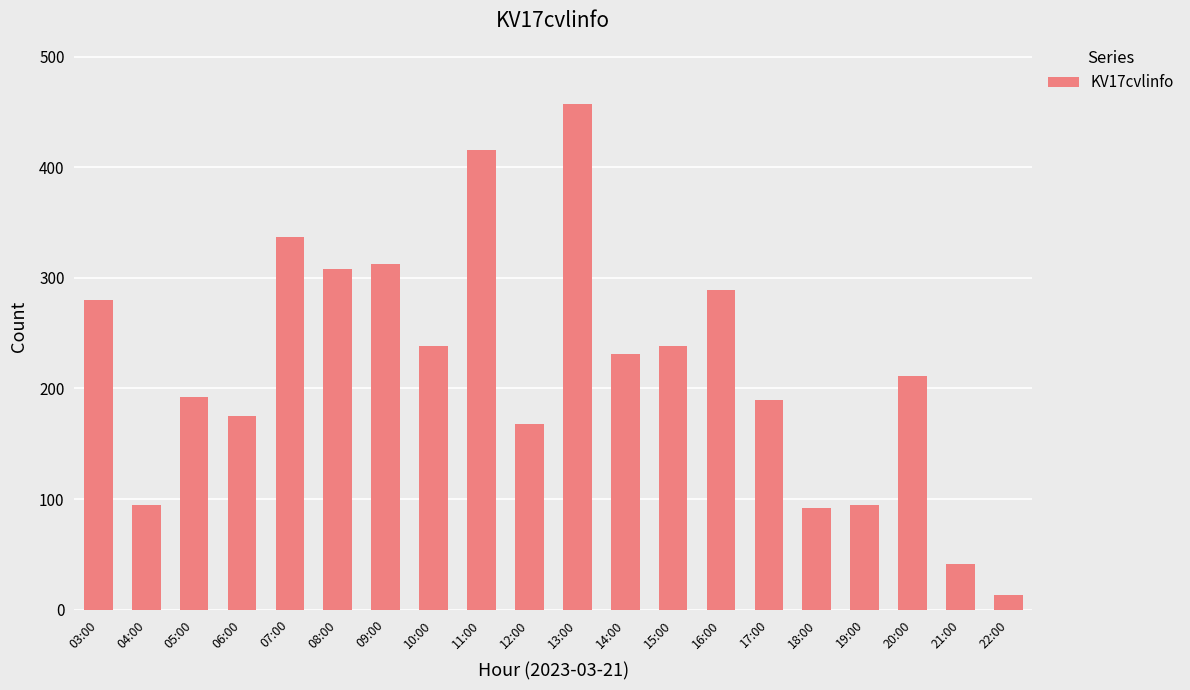

What is the label of the 1st bar from the left?

03:00